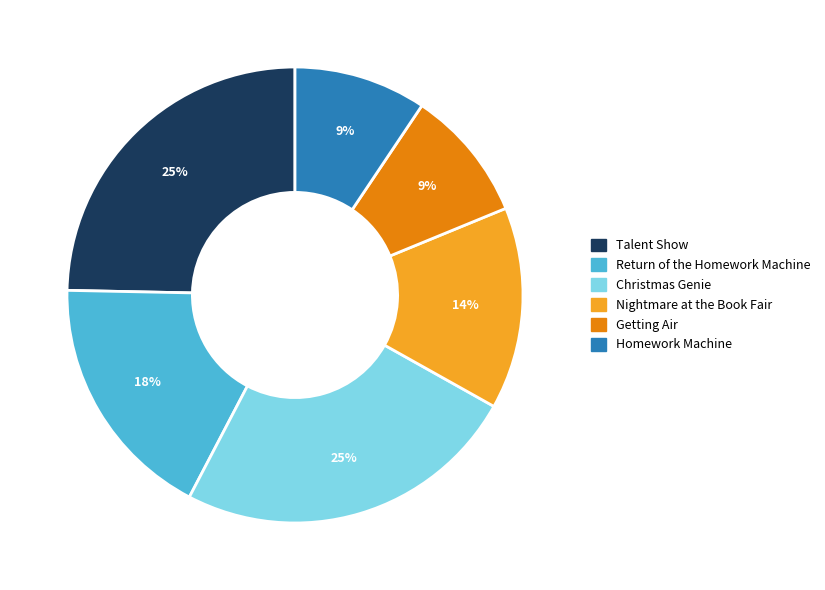

To the nearest percent, what percentage of the pie is Return of the Homework Machine?

18%